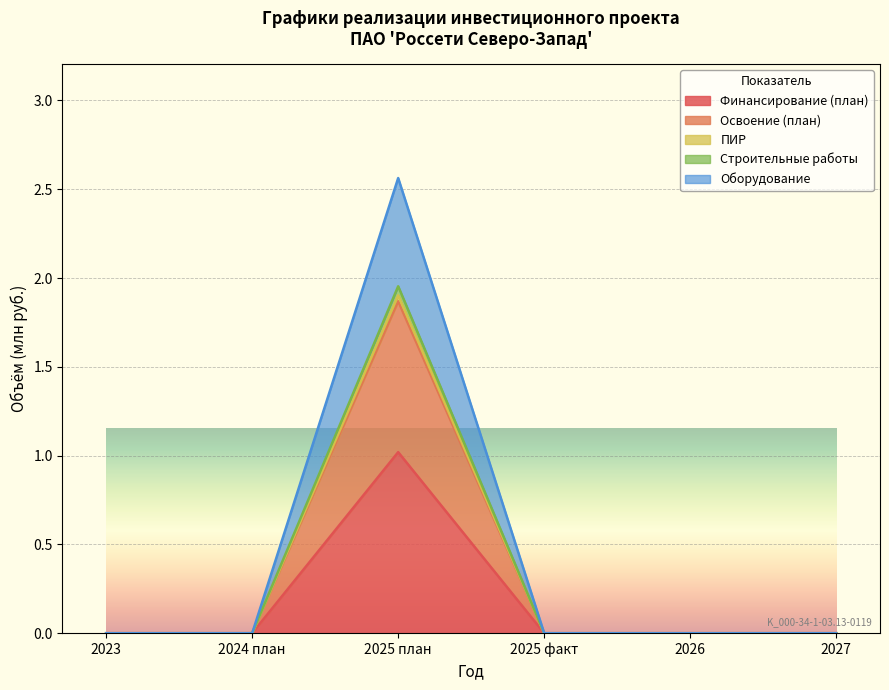

What is the highest value of the Финансирование (план) series?

1.0